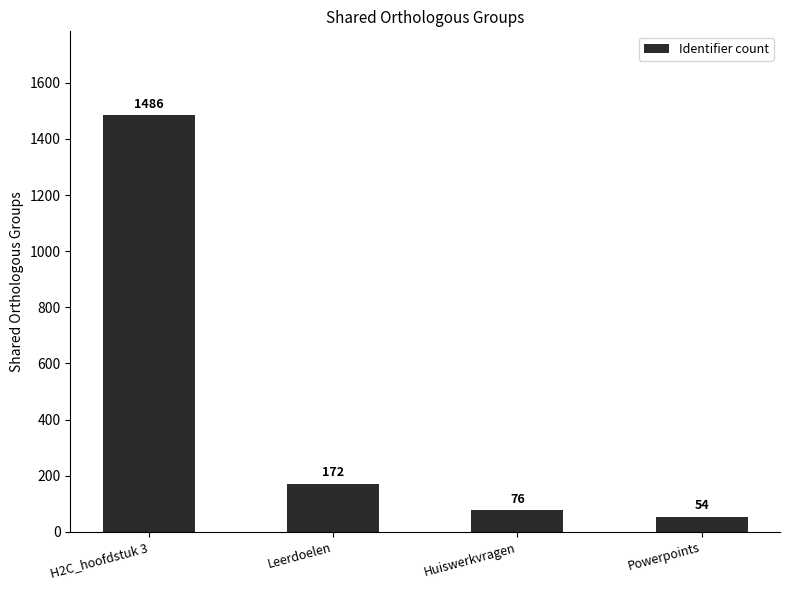

How many data points are less than 172?

2